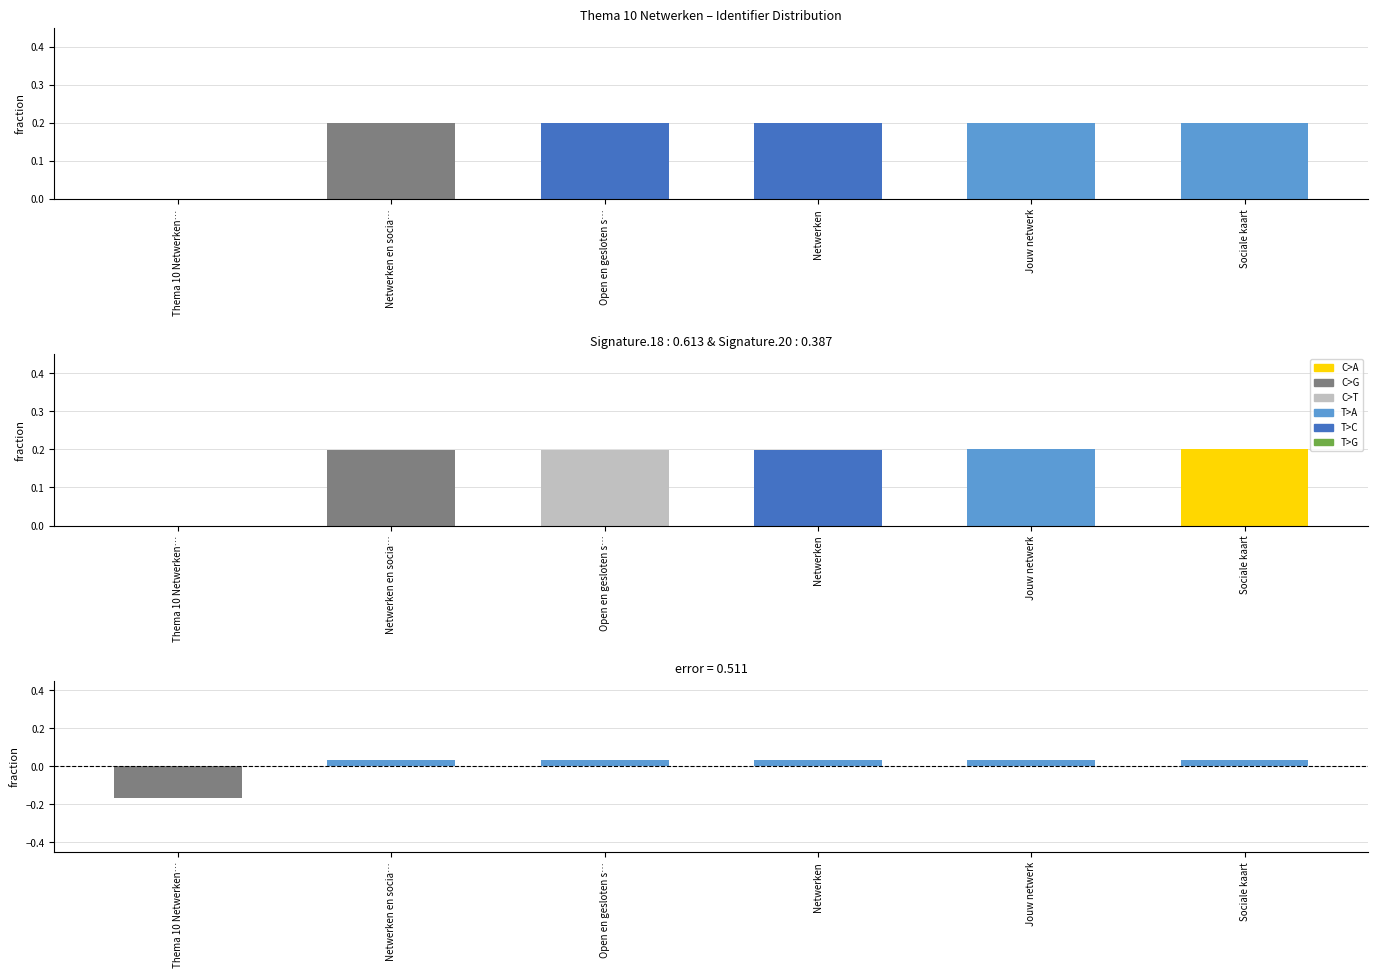

How many values are below zero?

1